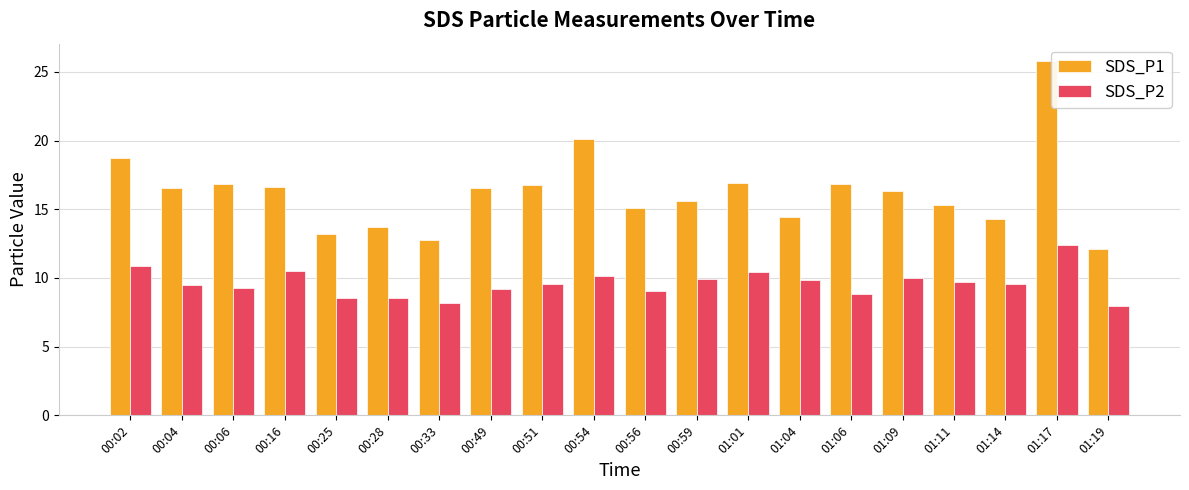

Is the value of SDS_P1 at 00:02 greater than the value of SDS_P2 at 01:14?

Yes